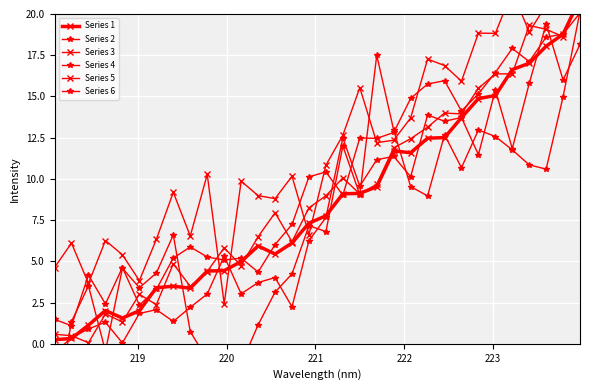

Which series has the largest total across all categories?

Series 3